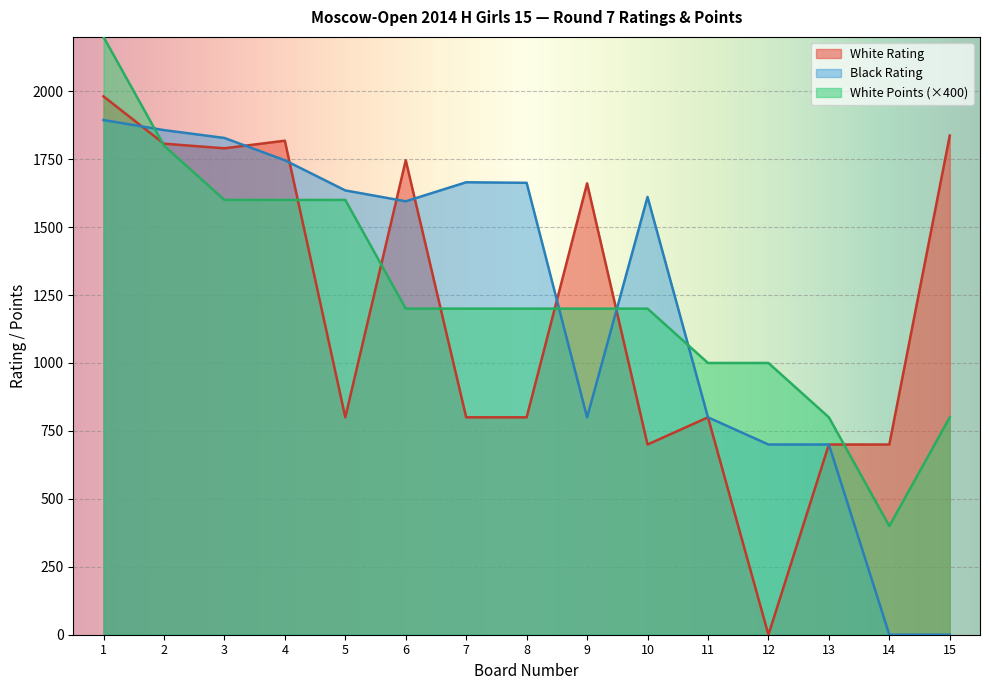

Reading left to right, transcribe all the data shown in this chart.

White Rating: 1=1981	2=1807	3=1790	4=1818	5=800	6=1746	7=800	8=800	9=1661	10=700	11=800	12=0	13=700	14=700	15=1837
Black Rating: 1=1894	2=1857	3=1828	4=1746	5=1635	6=1595	7=1665	8=1663	9=800	10=1611	11=800	12=700	13=700	14=0	15=0
White Points: 1=2200	2=1800	3=1600	4=1600	5=1600	6=1200	7=1200	8=1200	9=1200	10=1200	11=1000	12=1000	13=800	14=400	15=800